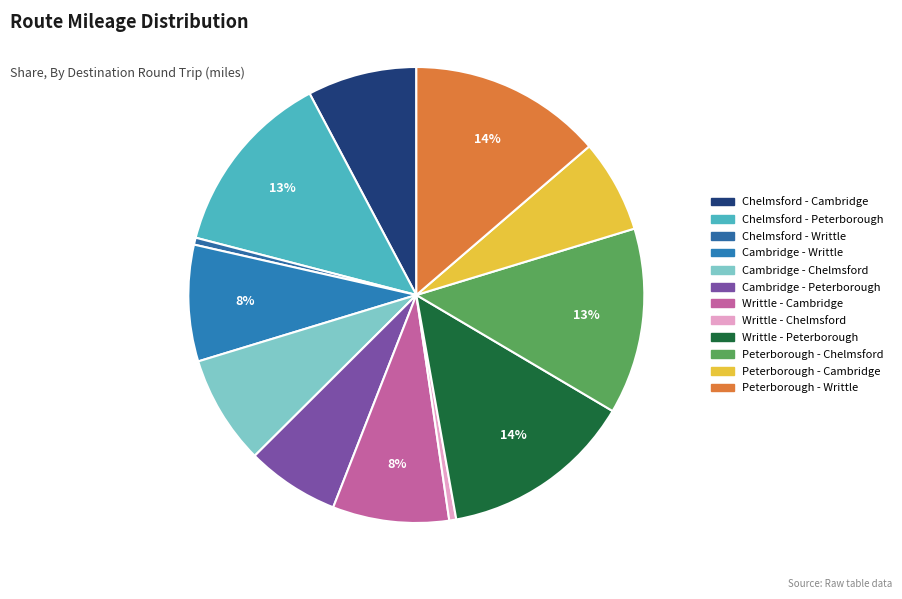

How many segments does this pie chart have?

12